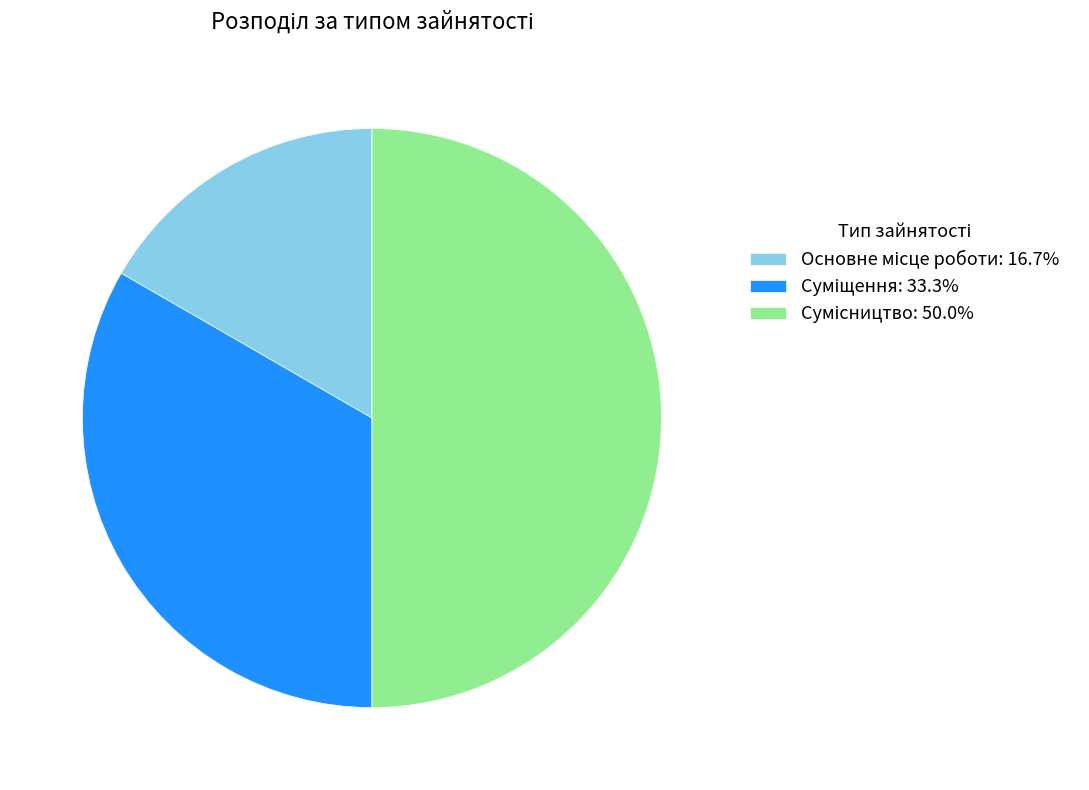

Count the number of slices in the pie.

3